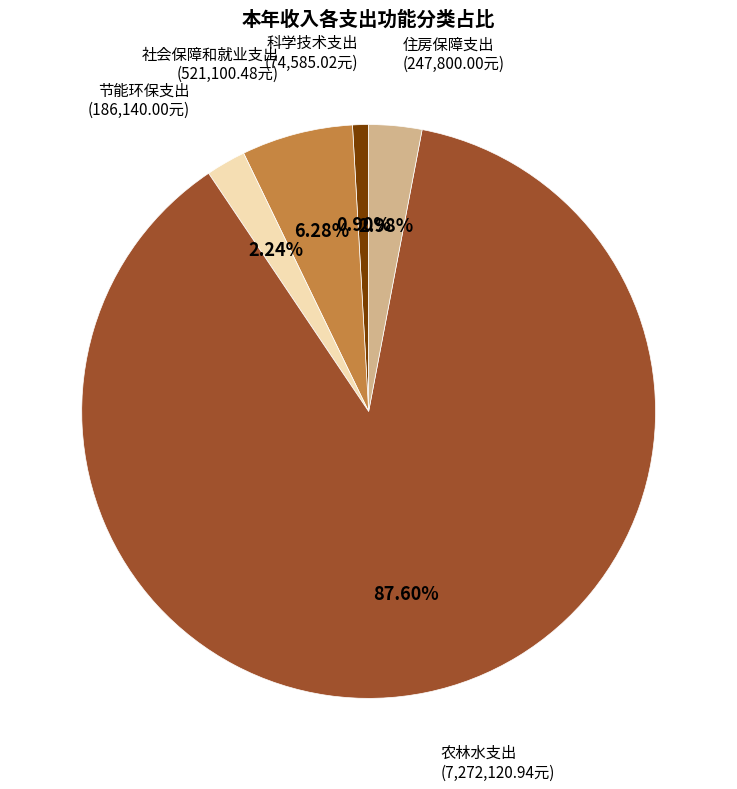

To the nearest percent, what percentage of the pie is 住房保障支出?

3%